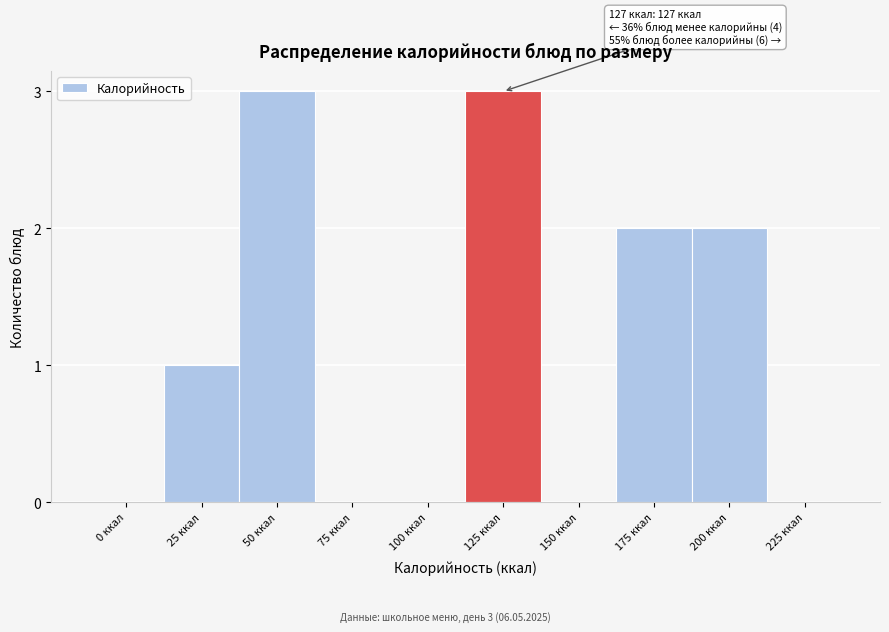

Reading left to right, what are all the values shown in this chart?

0 ккал=0	25 ккал=1	50 ккал=3	75 ккал=0	100 ккал=0	125 ккал=3	150 ккал=0	175 ккал=2	200 ккал=2	225 ккал=0